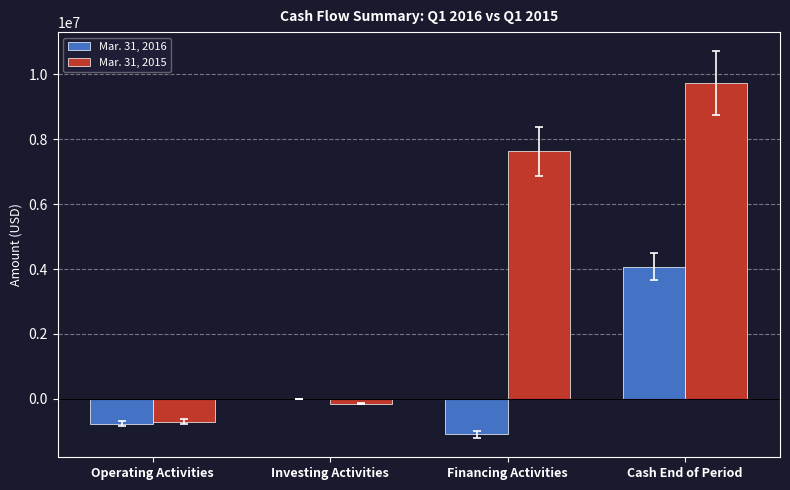

True or false: Mar. 31, 2015 has a value of 17109142 at Cash End of Period.

False